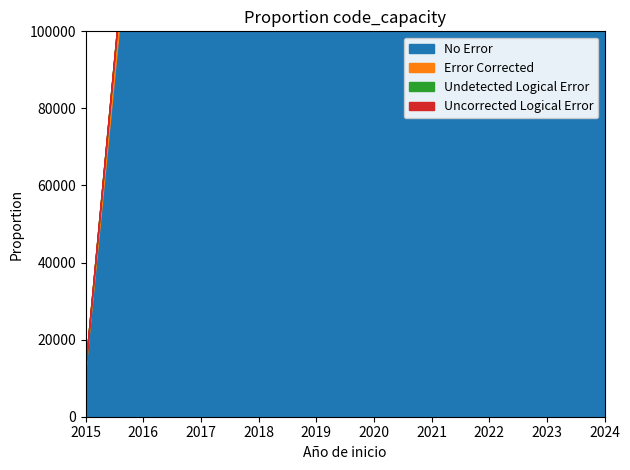

Is it true that the value at 2024 is 1382341?

False